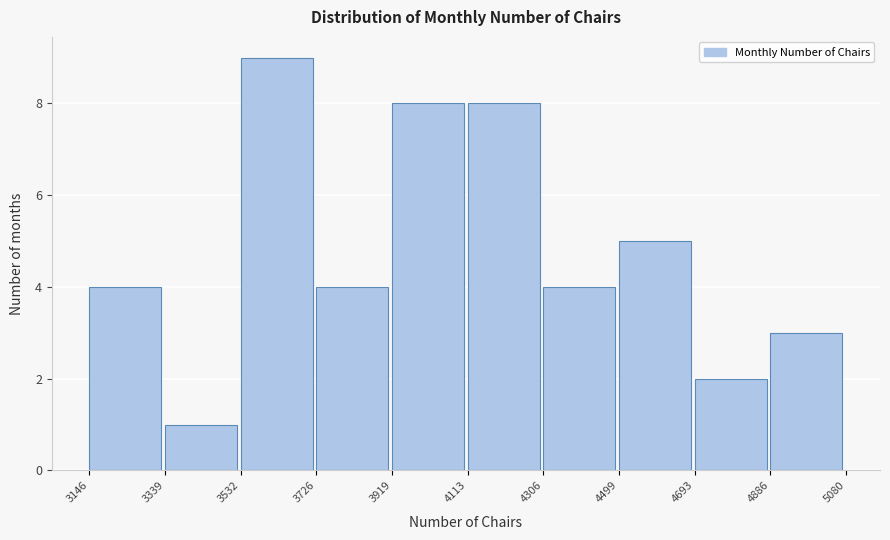

What is the height of the bar covering 4113 to 4306 on the x-axis? The values are not printed on the chart, so give them approximately, as read against the axis.

8